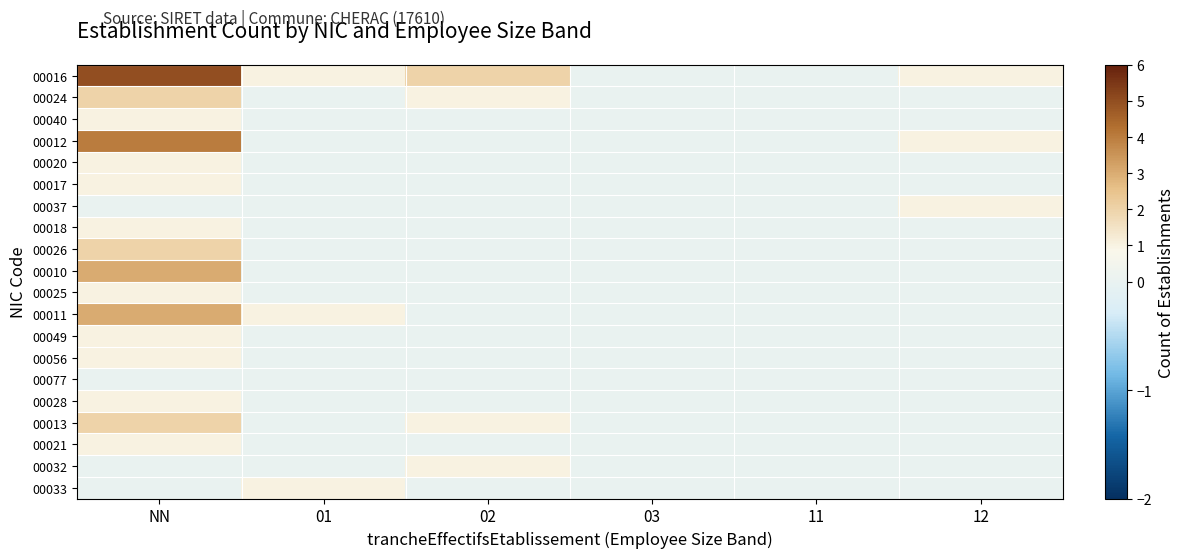

Reading right to left, what are all the values shown in this chart?

00016: 12=1	11=0	03=0	02=2	01=1	NN=5
00024: 12=0	11=0	03=0	02=1	01=0	NN=2
00040: 12=0	11=0	03=0	02=0	01=0	NN=1
00012: 12=1	11=0	03=0	02=0	01=0	NN=4
00020: 12=0	11=0	03=0	02=0	01=0	NN=1
00017: 12=0	11=0	03=0	02=0	01=0	NN=1
00037: 12=1	11=0	03=0	02=0	01=0	NN=0
00018: 12=0	11=0	03=0	02=0	01=0	NN=1
00026: 12=0	11=0	03=0	02=0	01=0	NN=2
00010: 12=0	11=0	03=0	02=0	01=0	NN=3
00025: 12=0	11=0	03=0	02=0	01=0	NN=1
00011: 12=0	11=0	03=0	02=0	01=1	NN=3
00049: 12=0	11=0	03=0	02=0	01=0	NN=1
00056: 12=0	11=0	03=0	02=0	01=0	NN=1
00077: 12=0	11=0	03=0	02=0	01=0	NN=0
00028: 12=0	11=0	03=0	02=0	01=0	NN=1
00013: 12=0	11=0	03=0	02=1	01=0	NN=2
00021: 12=0	11=0	03=0	02=0	01=0	NN=1
00032: 12=0	11=0	03=0	02=1	01=0	NN=0
00033: 12=0	11=0	03=0	02=0	01=1	NN=0